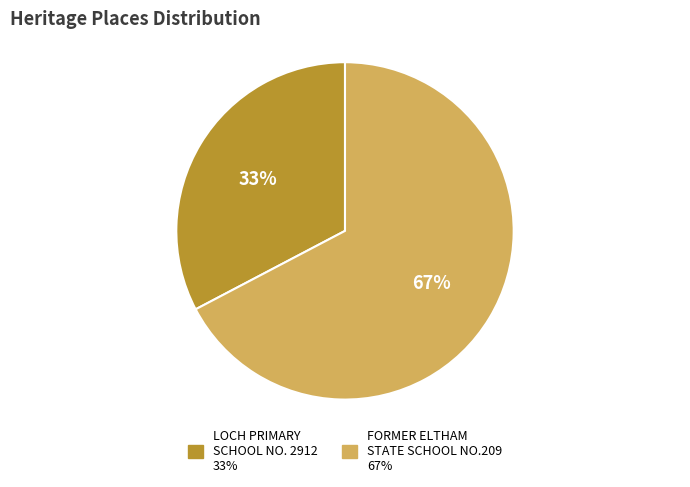

To the nearest percent, what is the average slice percentage?

50%